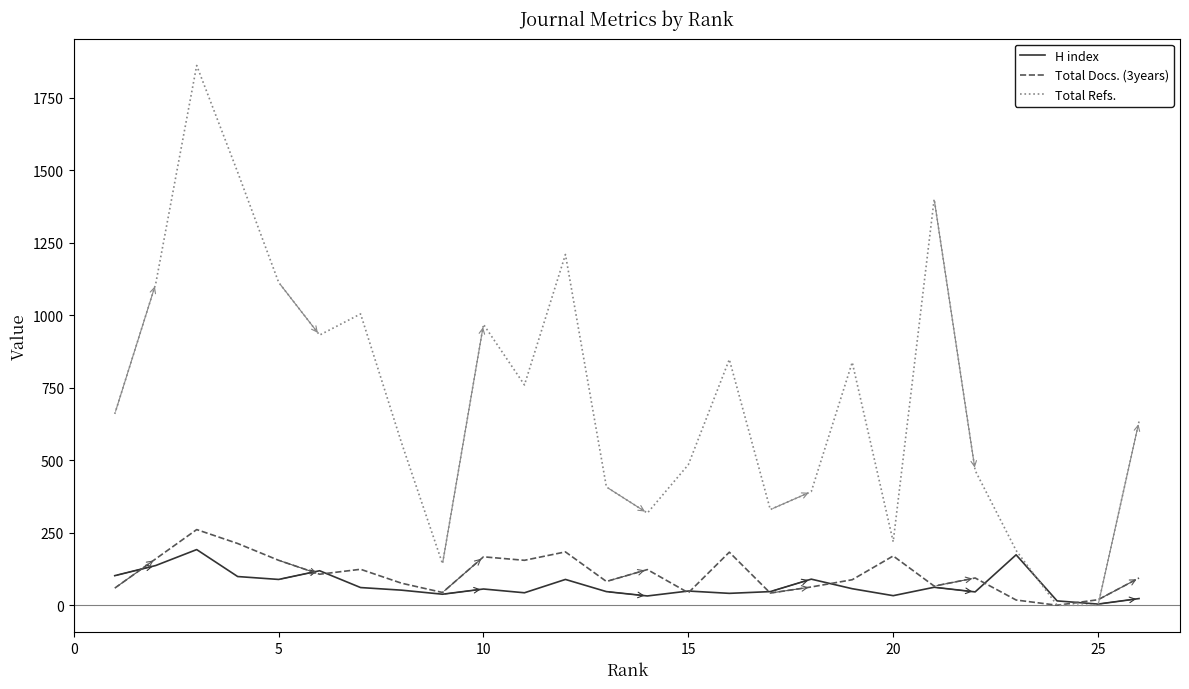

After their last crossing, which series has the higher values: Total Docs. (3years) or Total Refs.?

Total Refs.